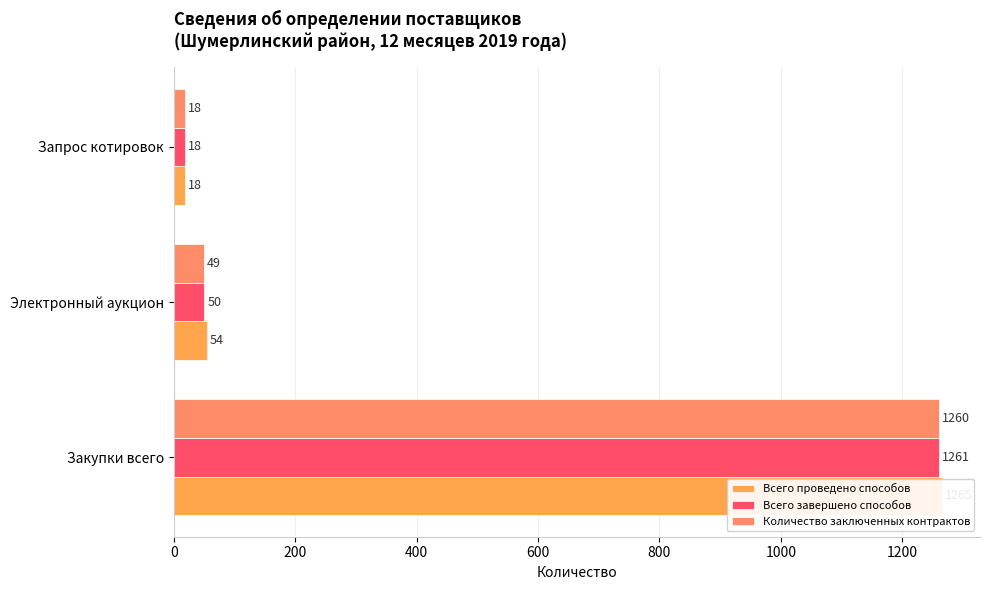

Is it true that Всего завершено способов equals 1642 at Закупки всего?

False